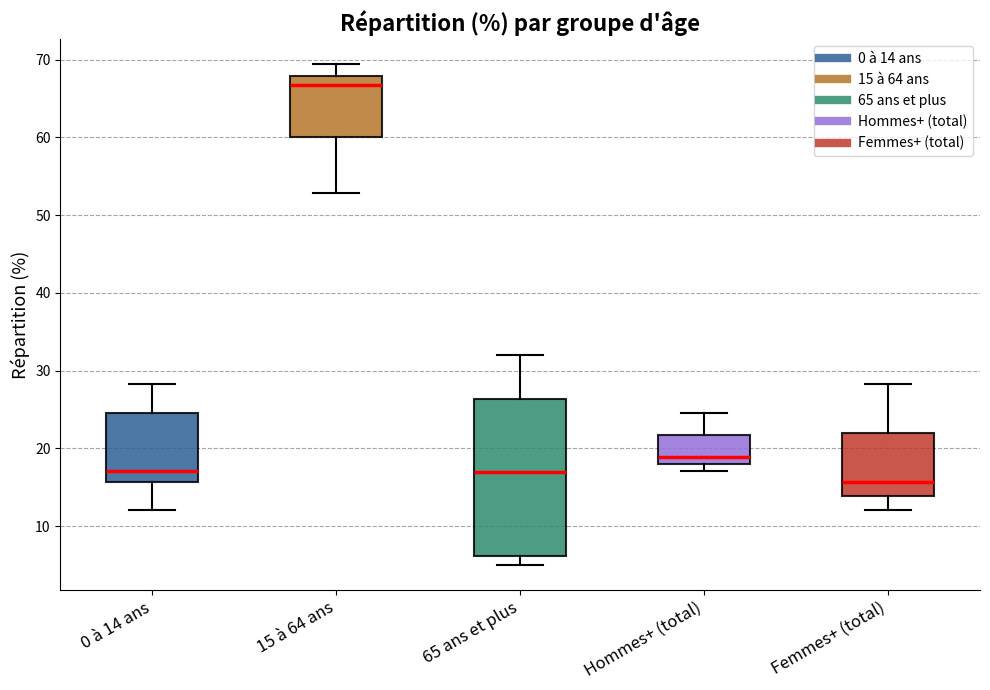

Where is the upper edge of the box for Femmes+ (total) on the y-axis? The values are not printed on the chart, so give them approximately, as read against the axis.

22